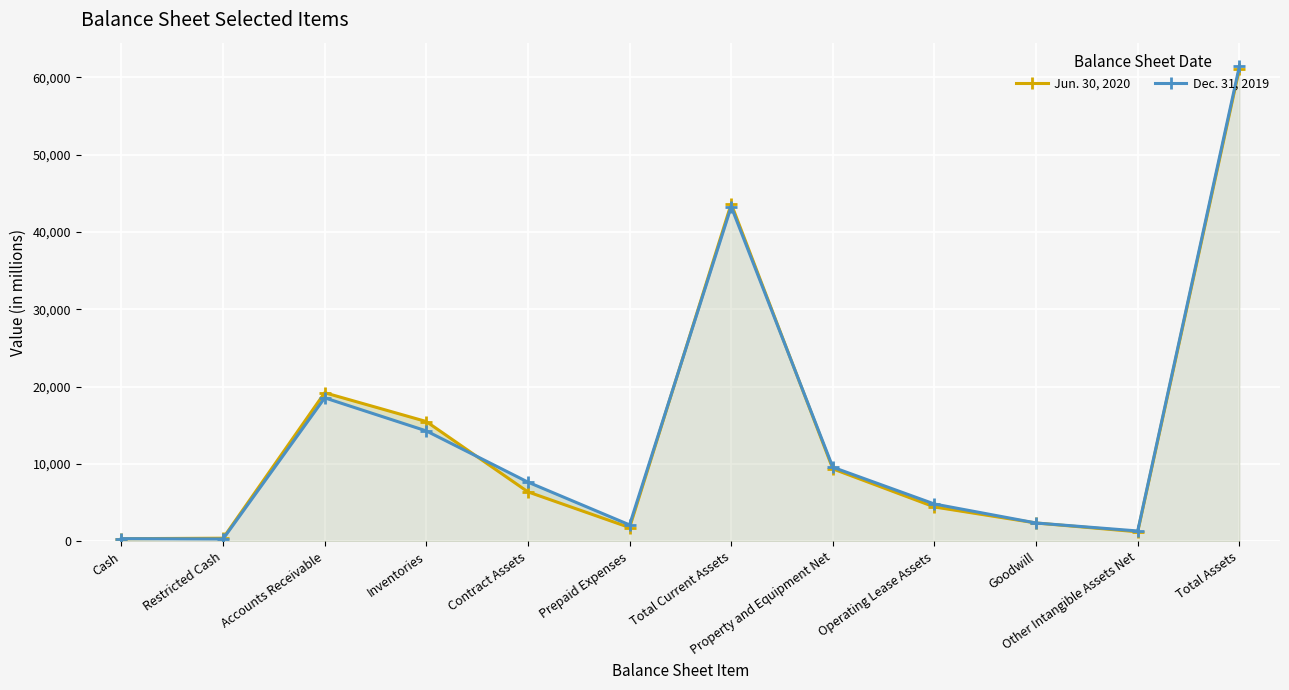

Which has a higher value, Other Intangible Assets Net or Restricted Cash?

Other Intangible Assets Net